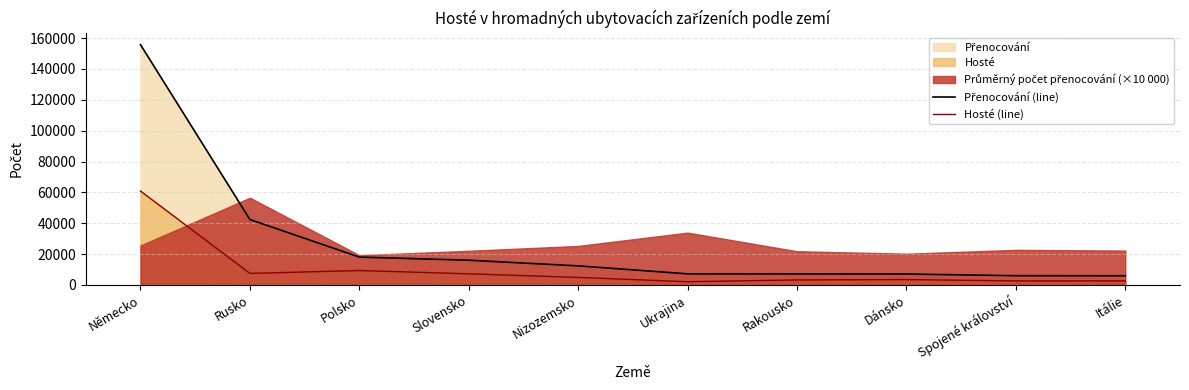

The Hosté (line) series shows 60866 at Německo. True or false?

True